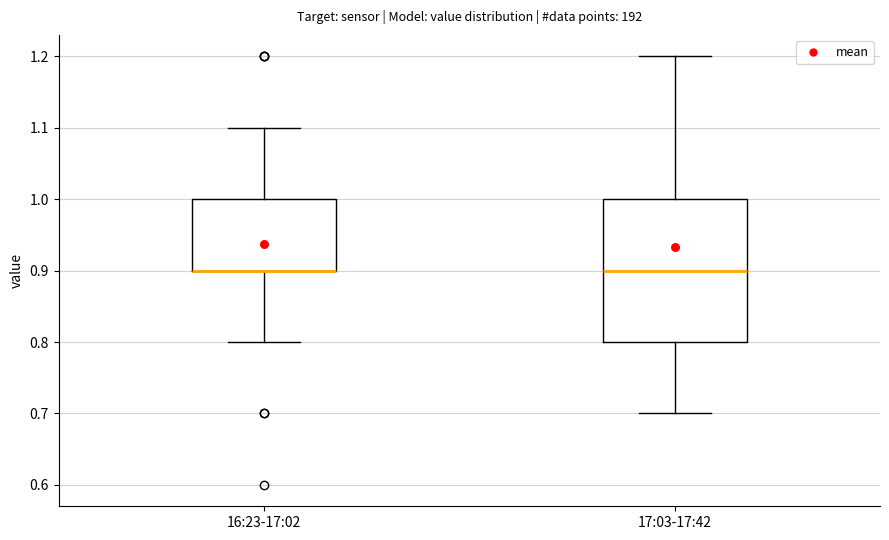

Comparing the boxes themselves (not the whiskers), which one is the tallest?

17:03-17:42